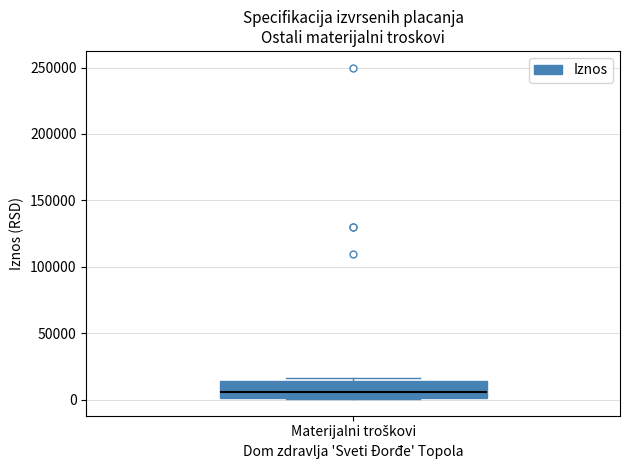

Transcribe this box plot: give where the median line is, the range the box spans, and where the two whiskers end, as read against the y-axis. The values are not printed on the chart, so give them approximately, as read against the axis.

median 5000, box 0 to 15000, whiskers 0 to 15000 (just above the box's upper edge)